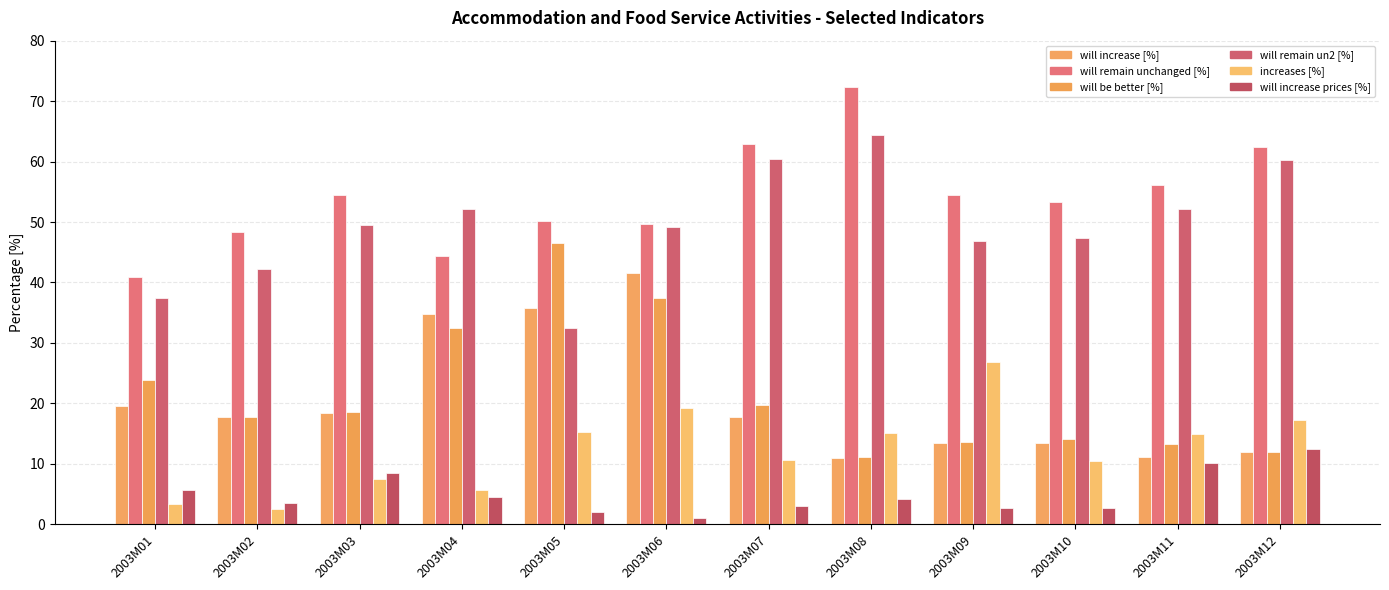

Between 2003M02 and 2003M07, which series saw the biggest shift?

will remain un2 [%]